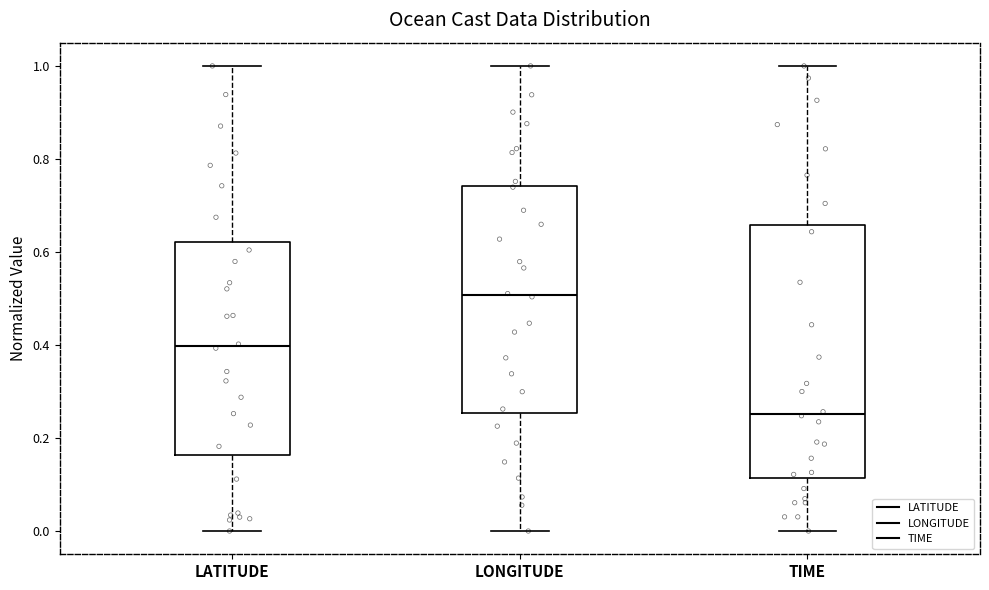

Reading left to right, transcribe this box plot: for each box, give where its median line is, the range the box spans, and where its two whiskers end, as read against the y-axis. The values are not printed on the chart, so give them approximately, as read against the axis.

LATITUDE: median 0.40, box 0.16 to 0.62, whiskers 0.00 to 1.00
LONGITUDE: median 0.50, box 0.26 to 0.74, whiskers 0.00 to 1.00
TIME: median 0.26, box 0.12 to 0.66, whiskers 0.00 to 1.00